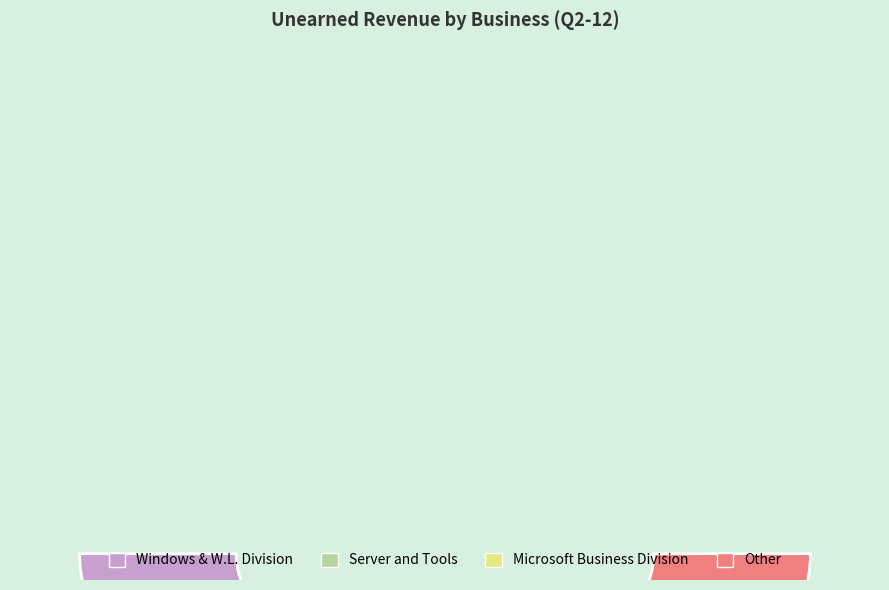

Does Other account for over 50% of the chart?

No